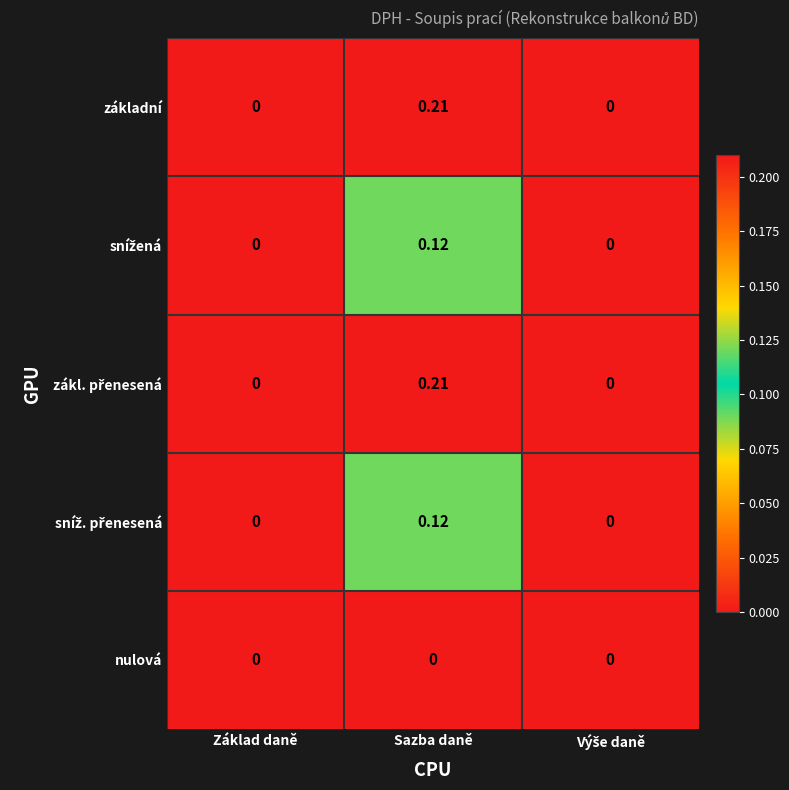

Which category has the highest value across all series?

Sazba daně